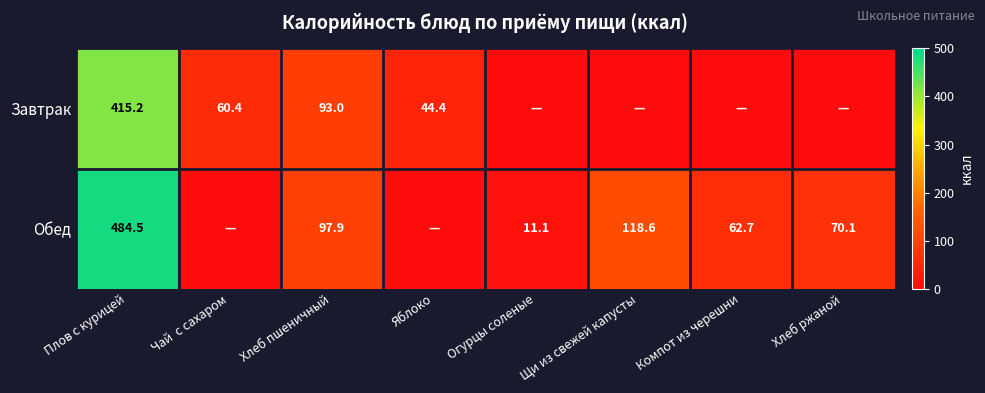

Rank the series at Плов с курицей from lowest to highest value.

Завтрак, Обед